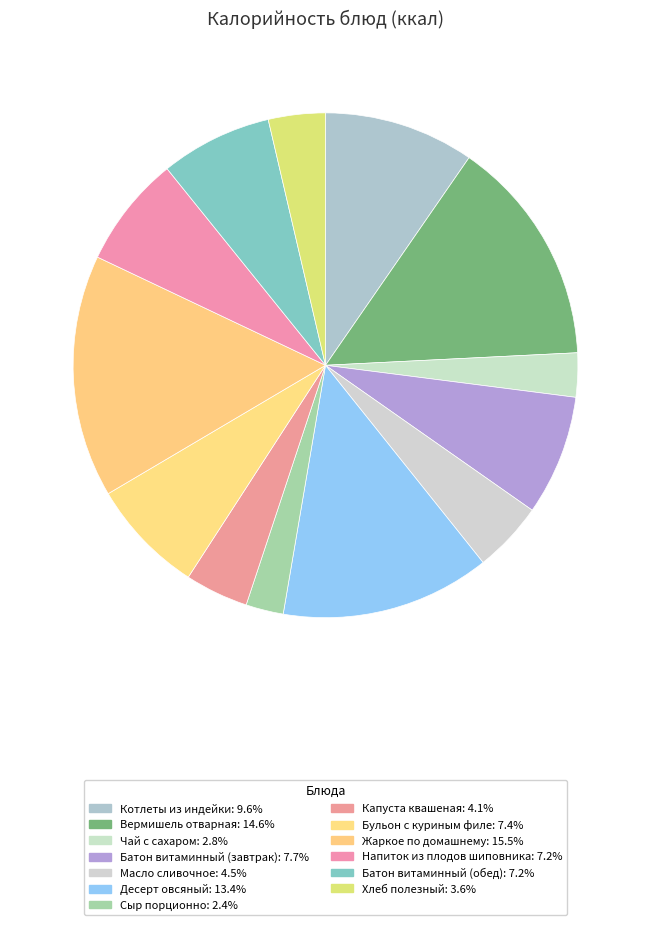

To the nearest percent, what is the average slice percentage?

8%